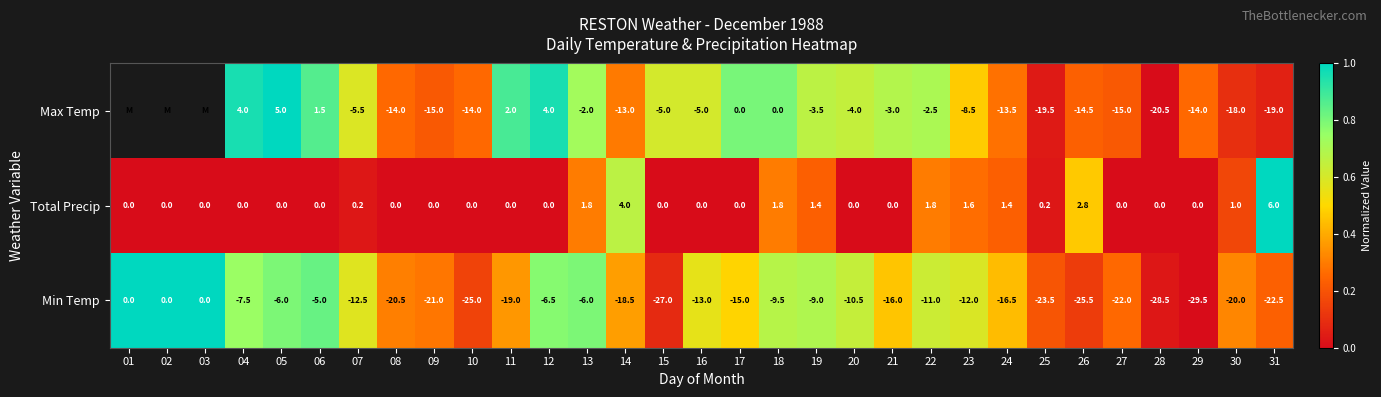

What is the difference between the highest and lowest values at 20?

10.5